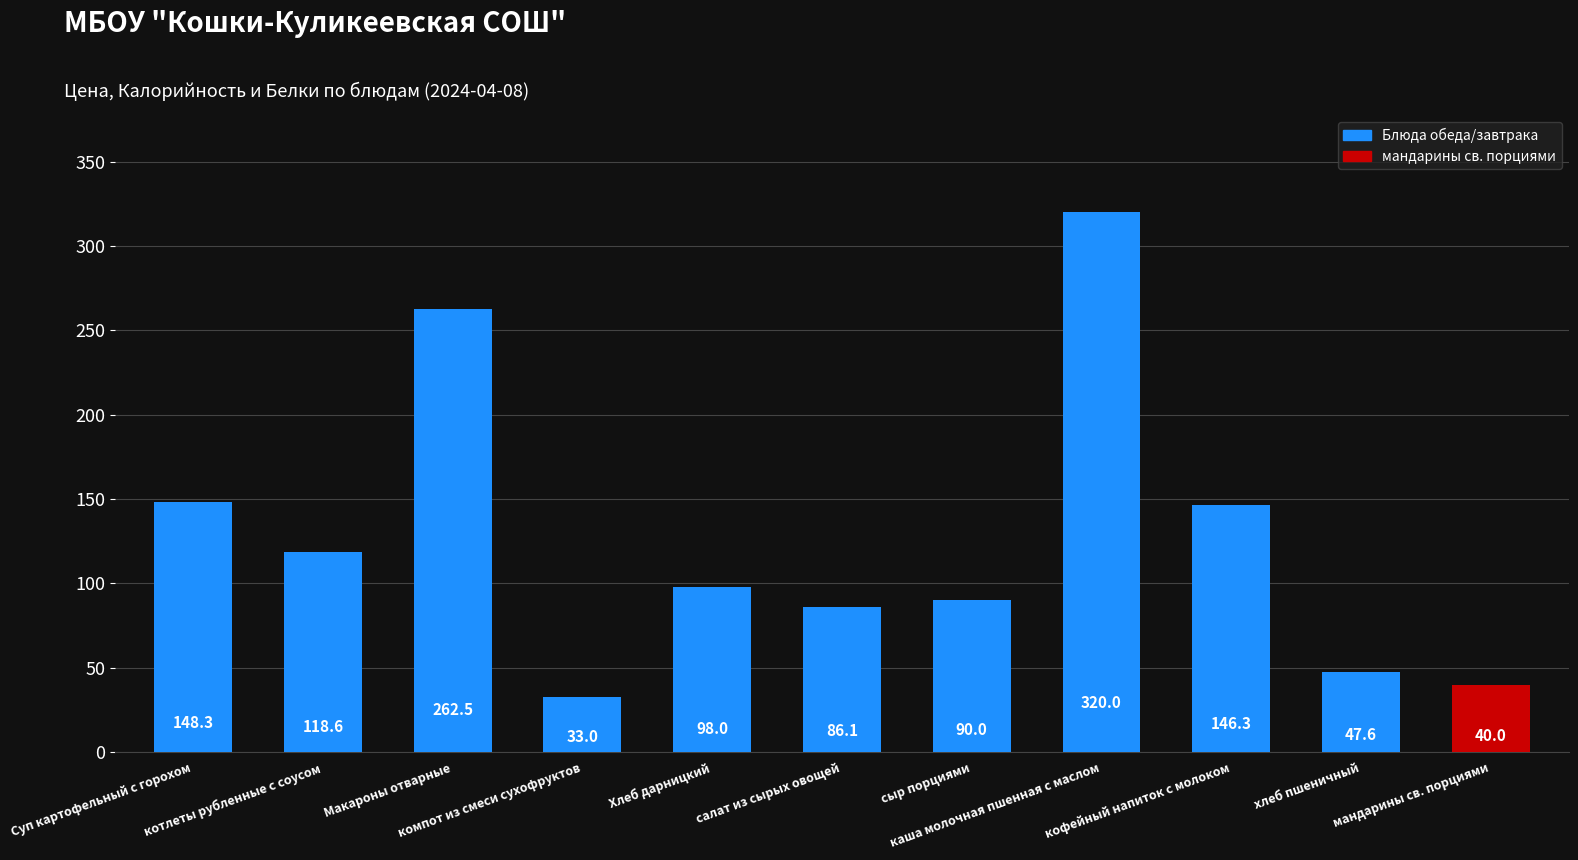

Reading left to right, list all the values displayed in this chart.

Суп картофельный с горохом=148.3	котлеты рубленные с соусом=118.6	Макароны отварные=262.5	компот из смеси сухофруктов=33.0	Хлеб дарницкий=98.0	салат из сырых овощей=86.1	сыр порциями=90.0	каша молочная пшенная с маслом=320.0	кофейный напиток с молоком=146.3	хлеб пшеничный=47.6	мандарины св. порциями=40.0